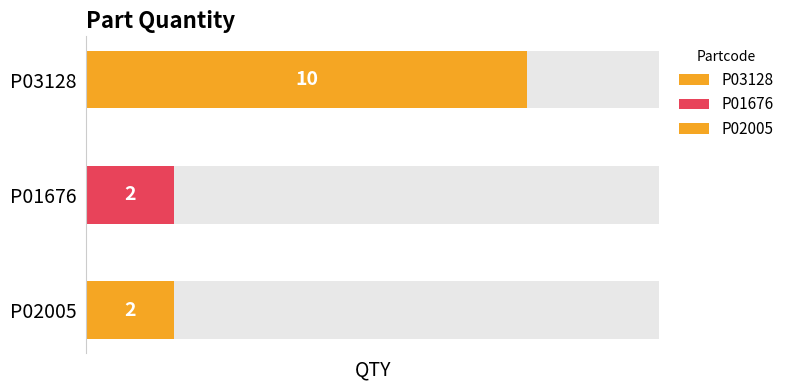

List the labels in order of value, smallest first.

P01676, P02005, P03128